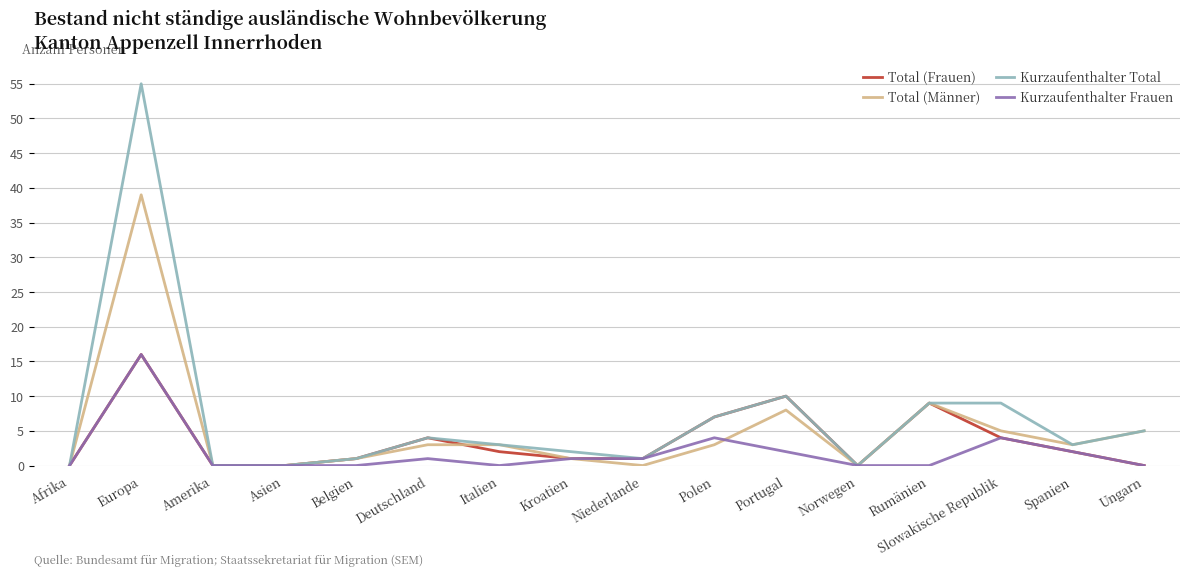

Rank the series by their average value, from lowest to highest.

Kurzaufenthalter Frauen, Total (Frauen), Total (Männer), Kurzaufenthalter Total